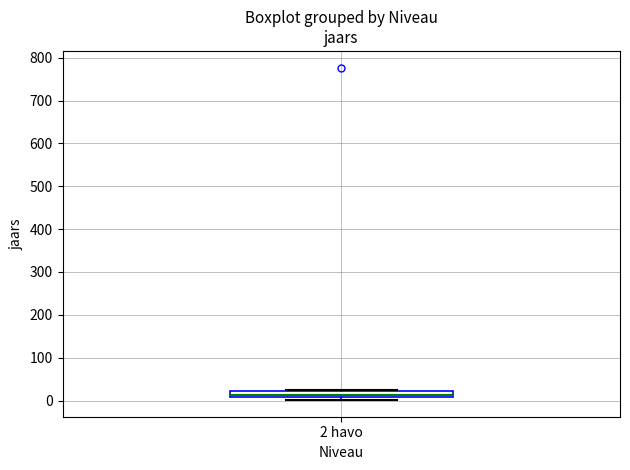

Where is the lower edge of the box for 2 havo on the y-axis? The values are not printed on the chart, so give them approximately, as read against the axis.

10